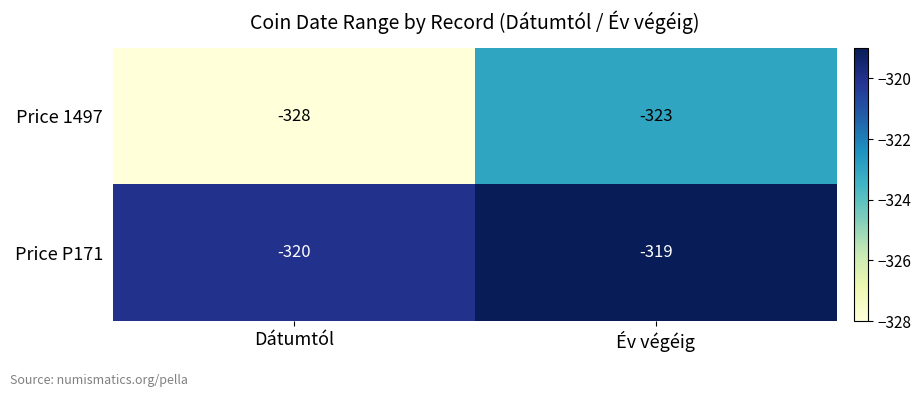

The value of Price P171 at Dátumtól is -320. True or false?

True